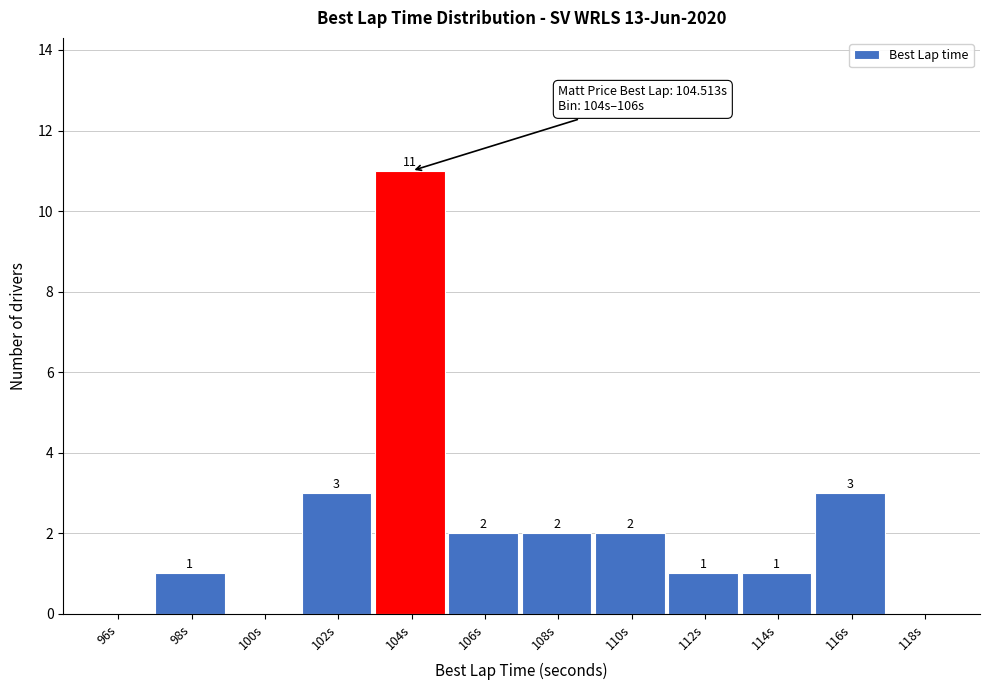

Reading right to left, list all the values displayed in this chart.

118s=0	116s=3	114s=1	112s=1	110s=2	108s=2	106s=2	104s=11	102s=3	100s=0	98s=1	96s=0